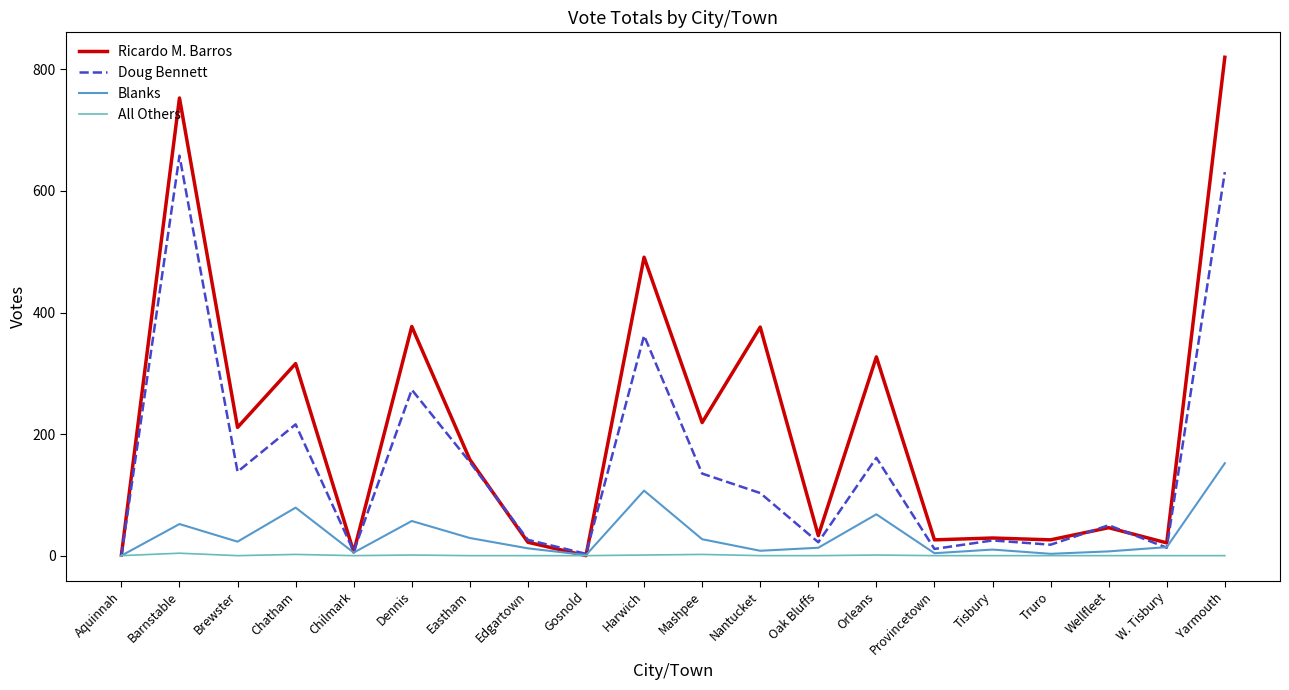

Which category has the highest value across all series?

Yarmouth